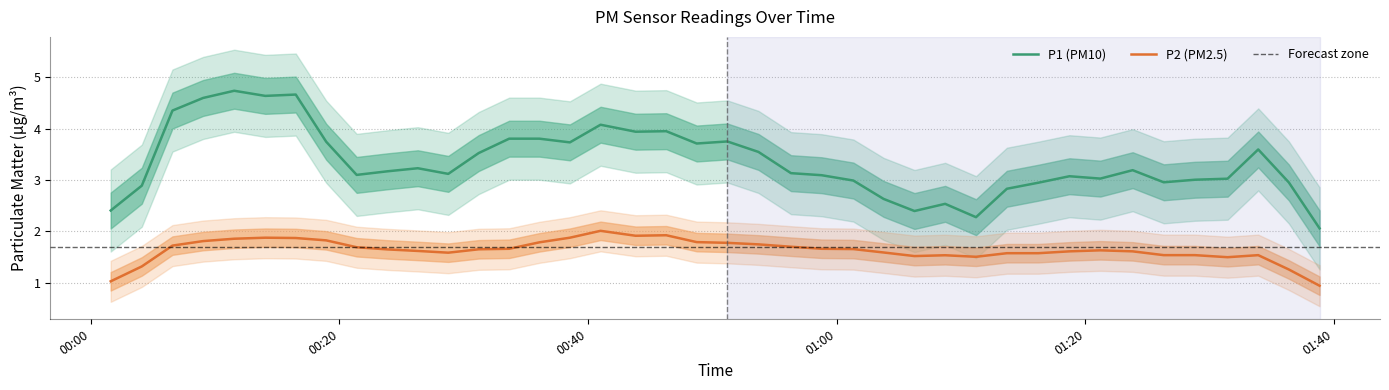

True or false: P2 (PM2.5) and P1 (PM10) intersect in this chart.

False